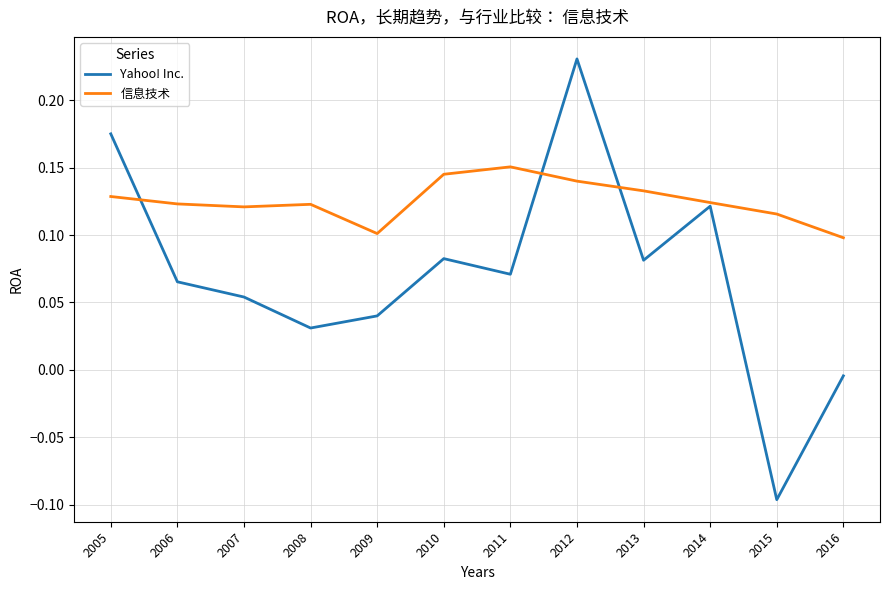

What are all the series names shown in the legend?

Yahoo! Inc., 信息技术